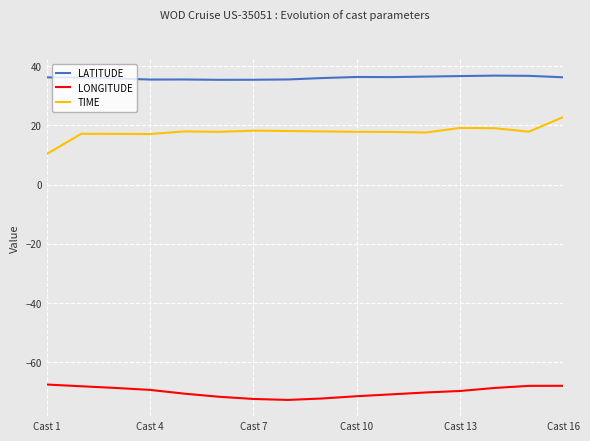

Which series has the largest total across all categories?

LATITUDE